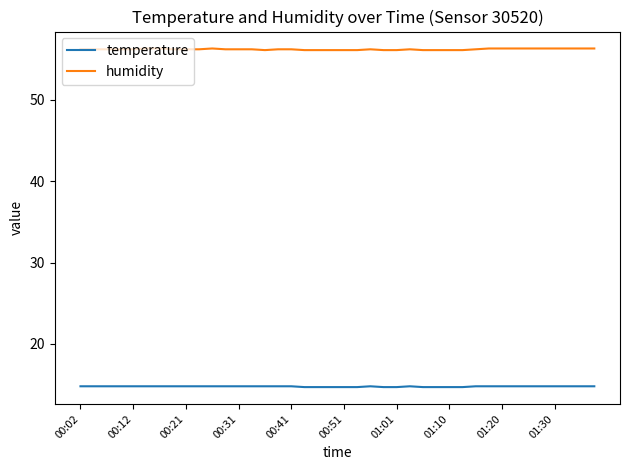

What is the greatest value displayed?

56.3